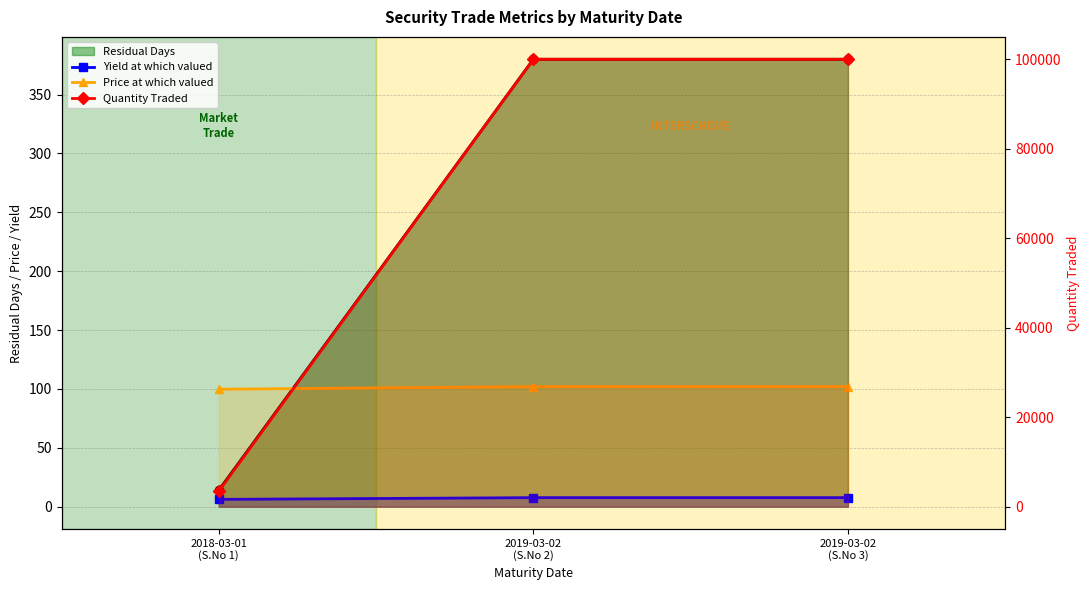

What is the value of the Residual Days point at the 2nd from the left?

380.0